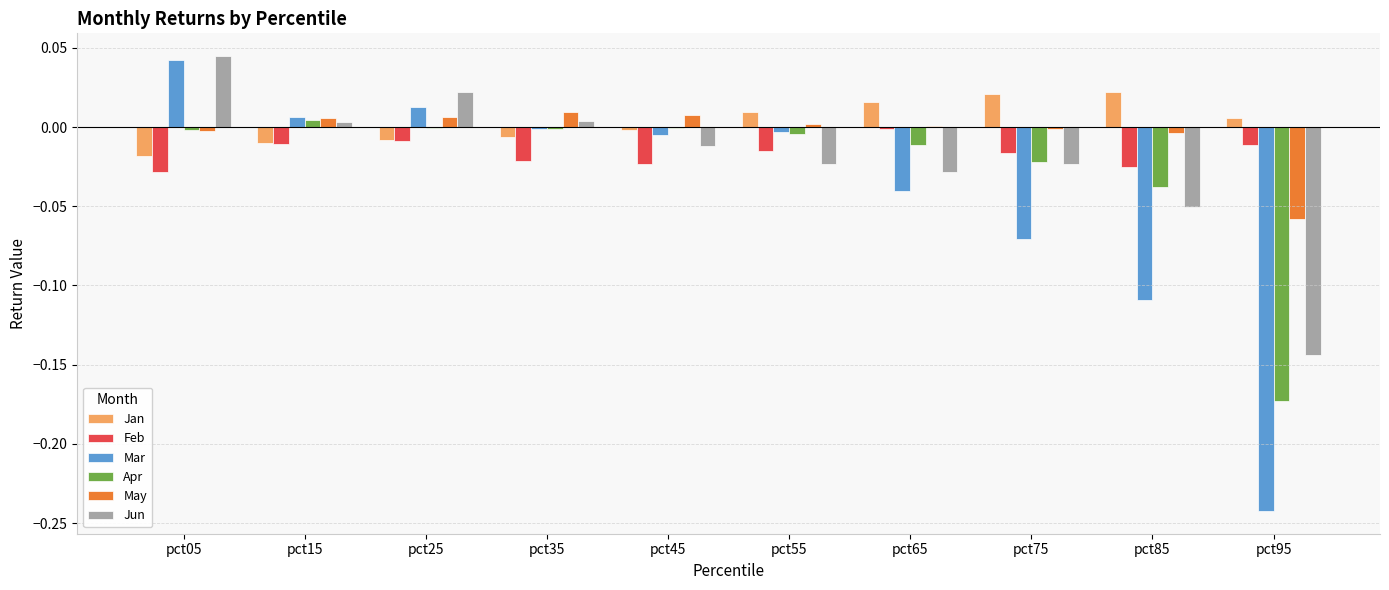

Is the value of Apr at pct05 greater than the value of Jan at pct75?

No